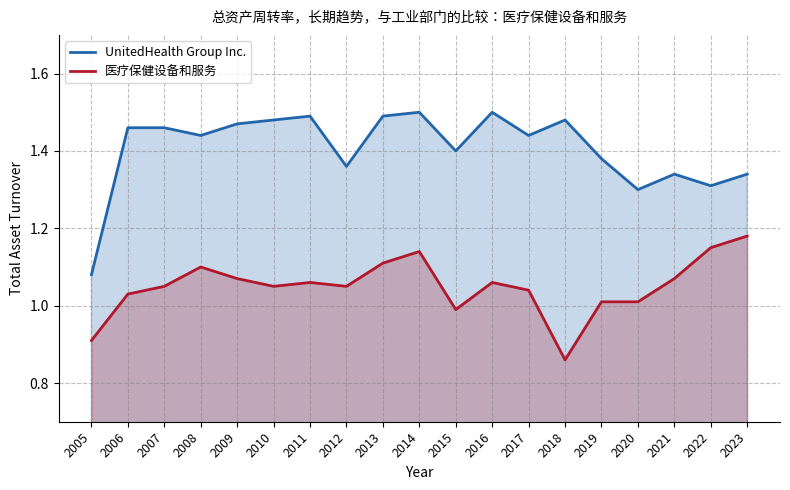

Does the chart have visible grid lines?

Yes